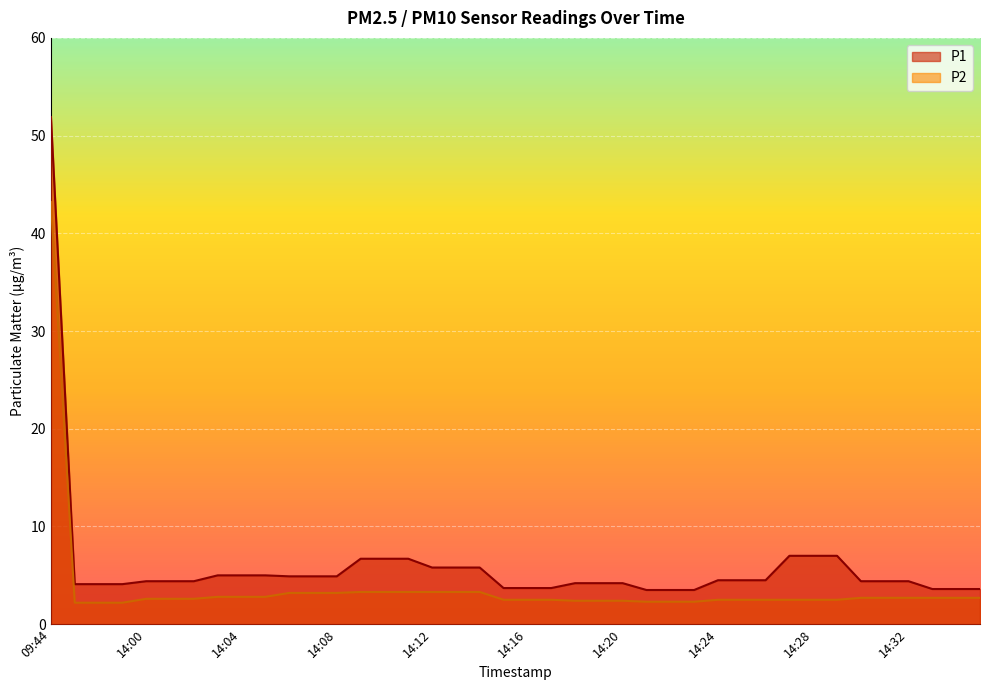

How many lines are shown in the chart?

2